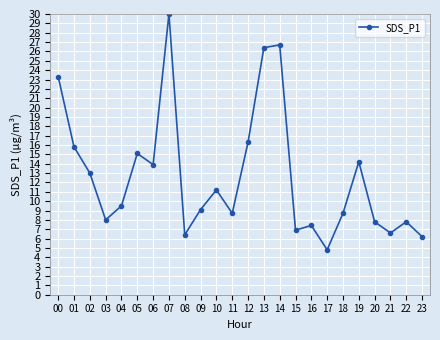

Is it true that the value at 07 is 30.0?

True